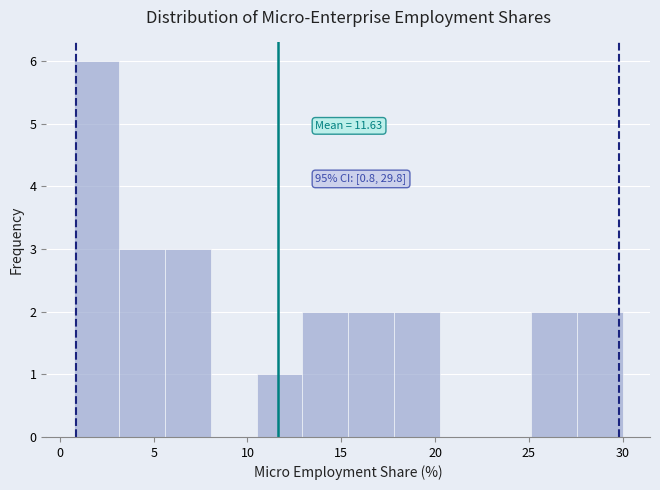

Over which range of the x-axis is the bar tallest?

0.5 to 3.0